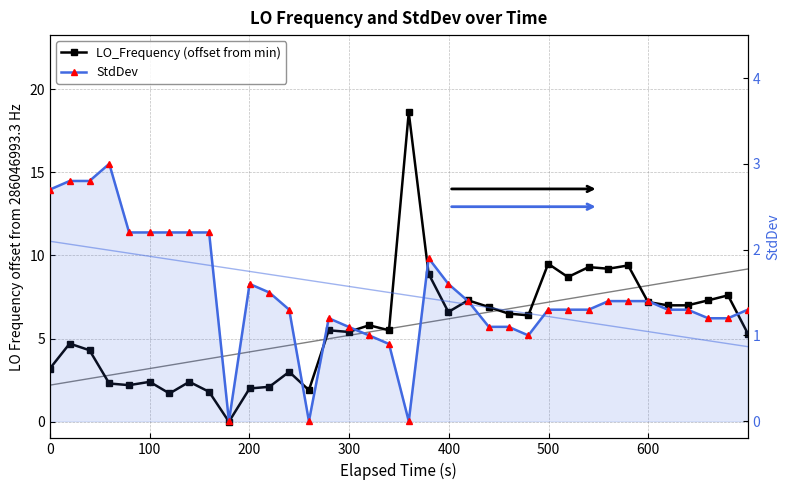

What is the difference between the second highest and second lowest values in the LO_Frequency (offset from min) series?

7.8